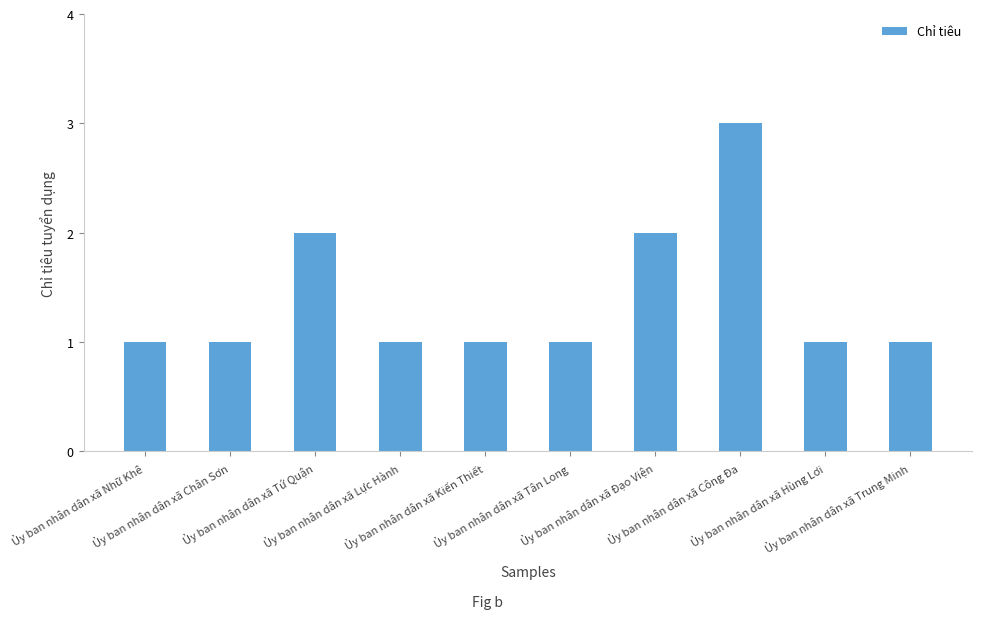

Reading right to left, list all the values displayed in this chart.

Ủy ban nhân dân xã Trung Minh=1	Ủy ban nhân dân xã Hùng Lơi=1	Ủy ban nhân dân xã Công Đa=3	Ủy ban nhân dân xã Đạo Viện=2	Ủy ban nhân dân xã Tân Long=1	Ủy ban nhân dân xã Kiến Thiết=1	Ủy ban nhân dân xã Lực Hành=1	Ủy ban nhân dân xã Tứ Quận=2	Ủy ban nhân dân xã Chân Sơn=1	Ủy ban nhân dân xã Nhữ Khê=1